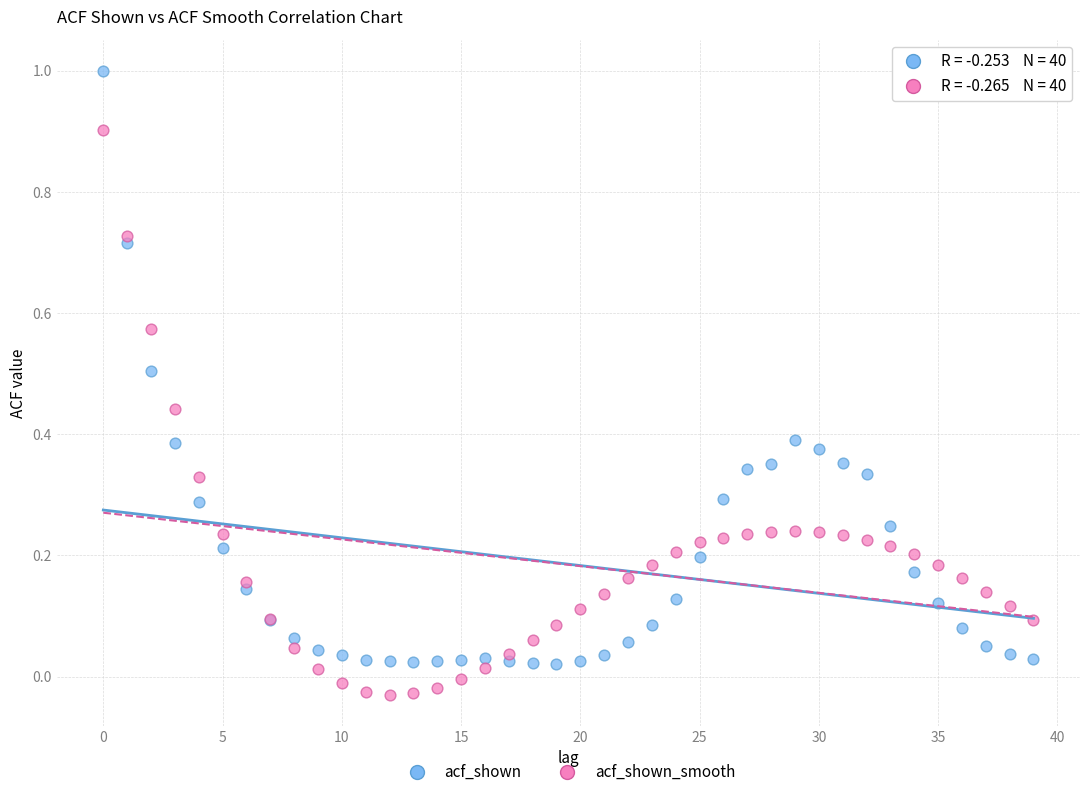

Which series has the widest spread of Y values?

acf_shown